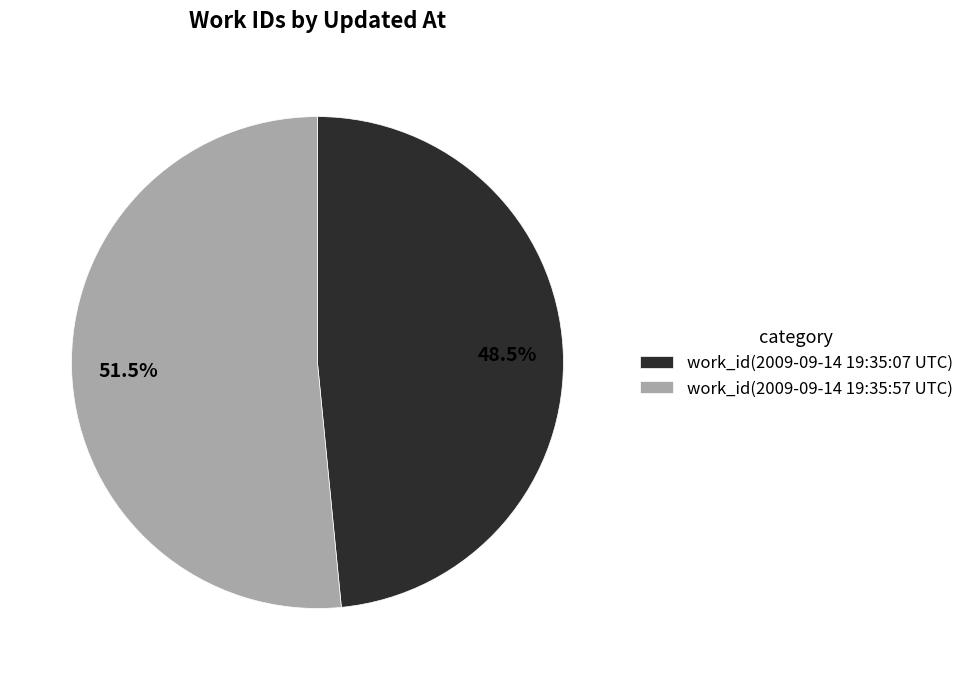

Count the number of slices in the pie.

2